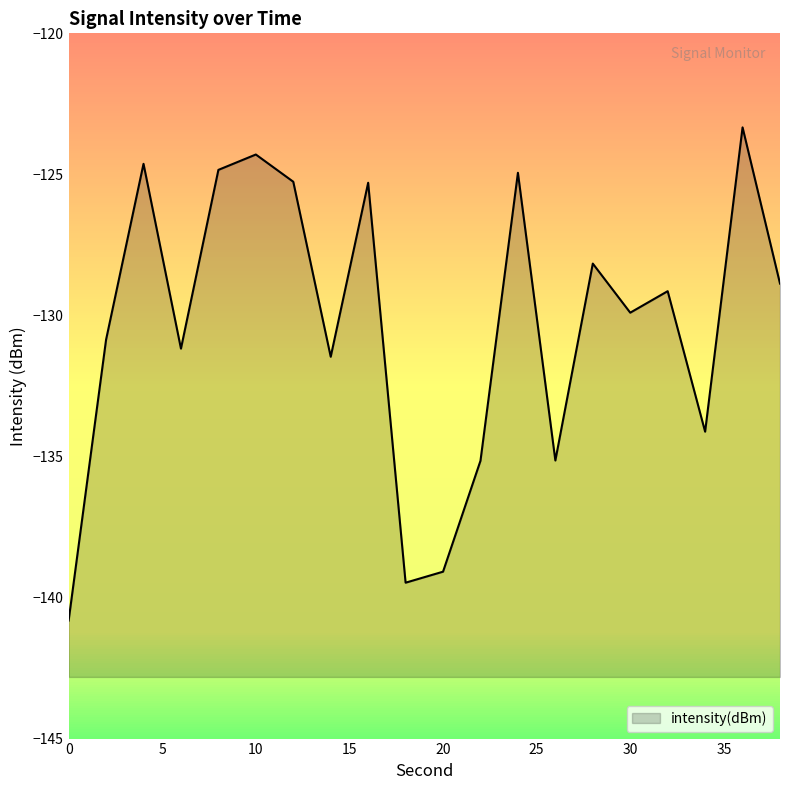

Where does the data first go above -129?

4